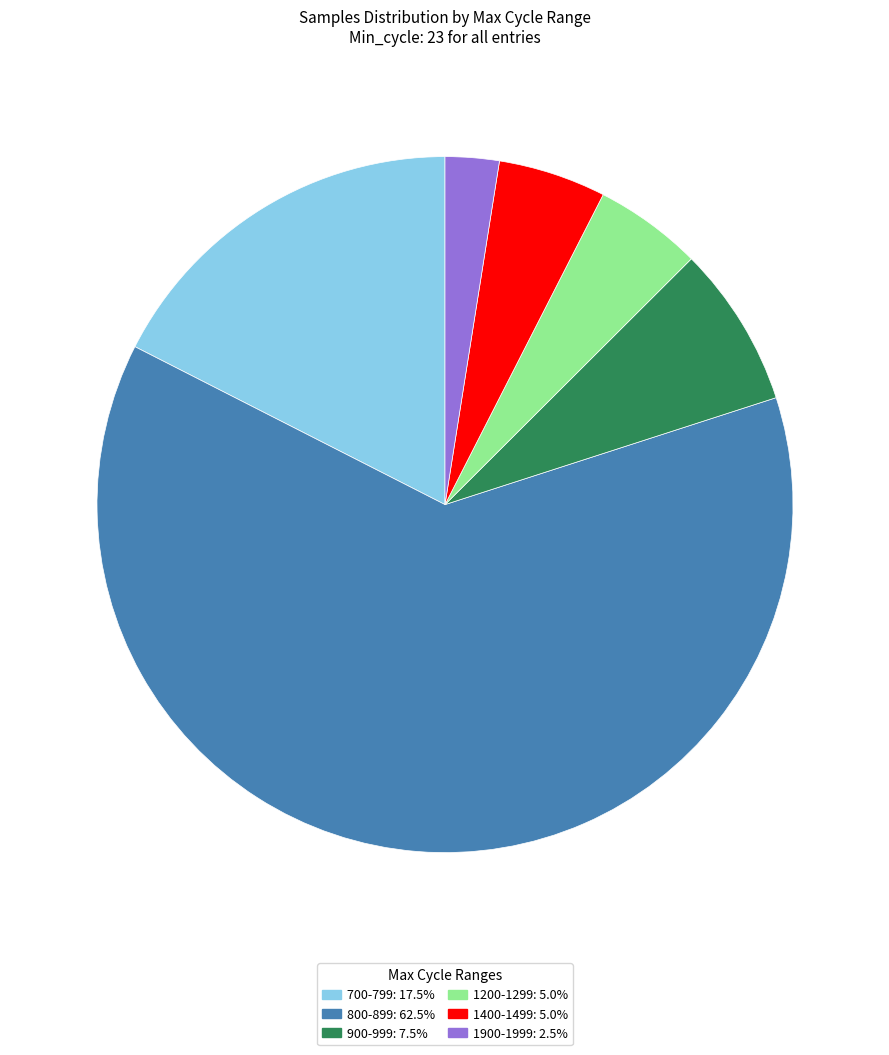

How many slices are in this pie chart?

6